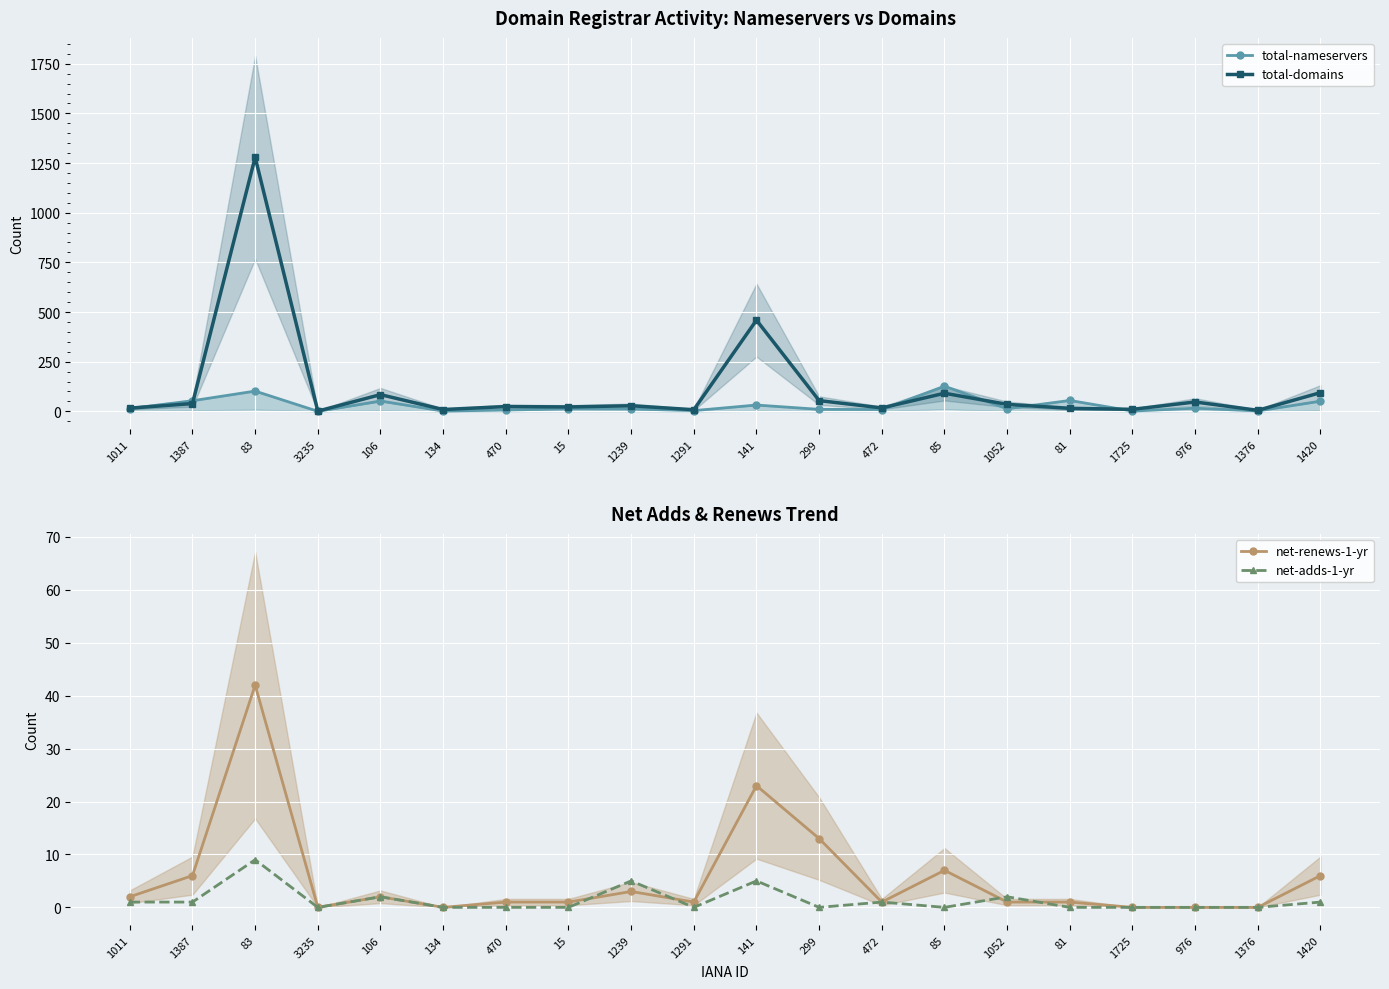

The value of total-nameservers at 472 is 9.0. True or false?

True